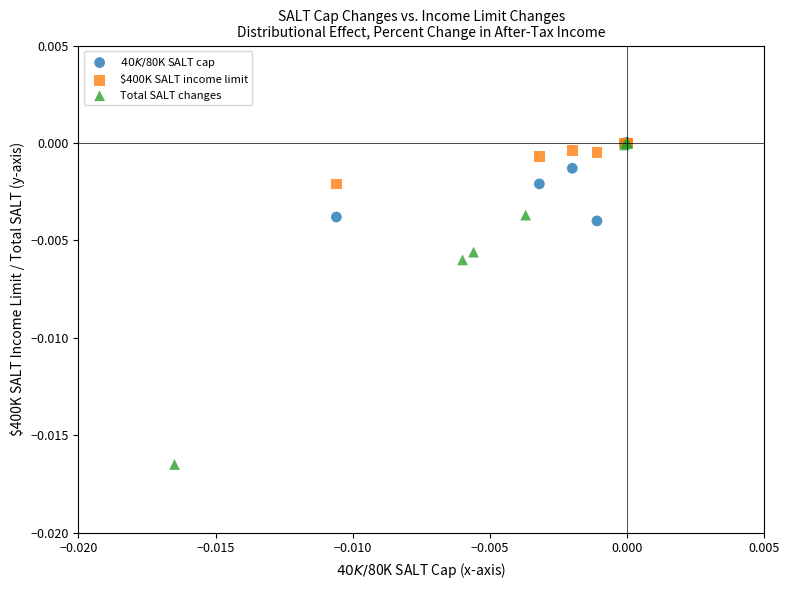

Which series has the largest Y range (max minus min)?

Total SALT changes